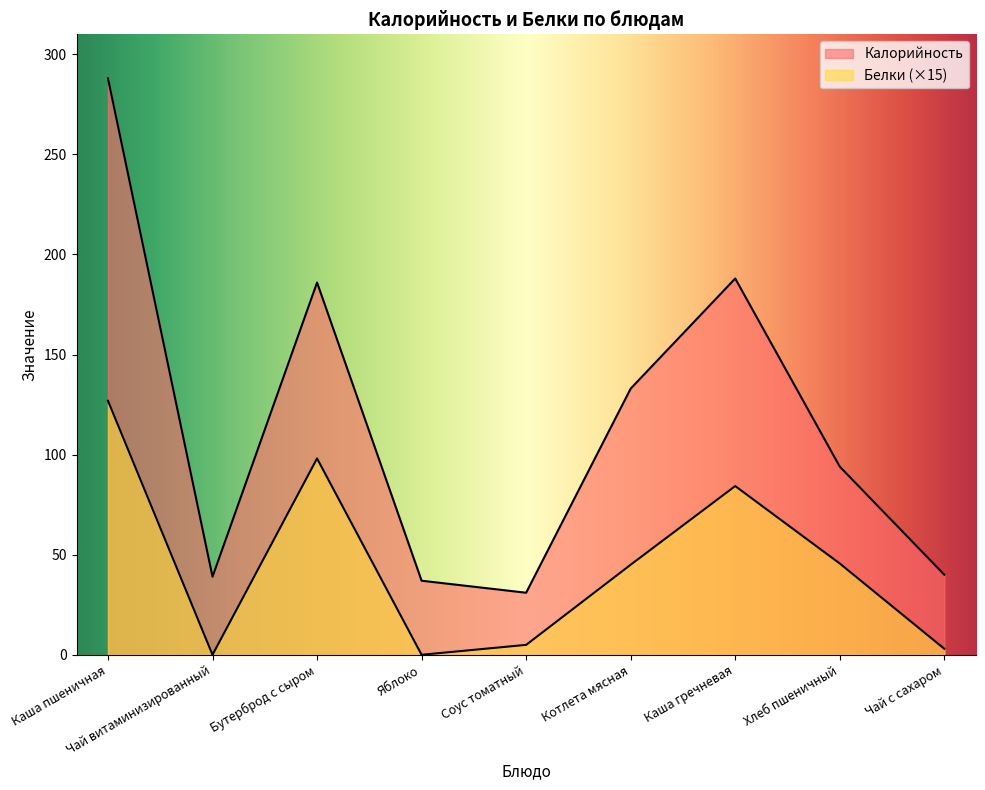

Count the number of categories in the chart.

9